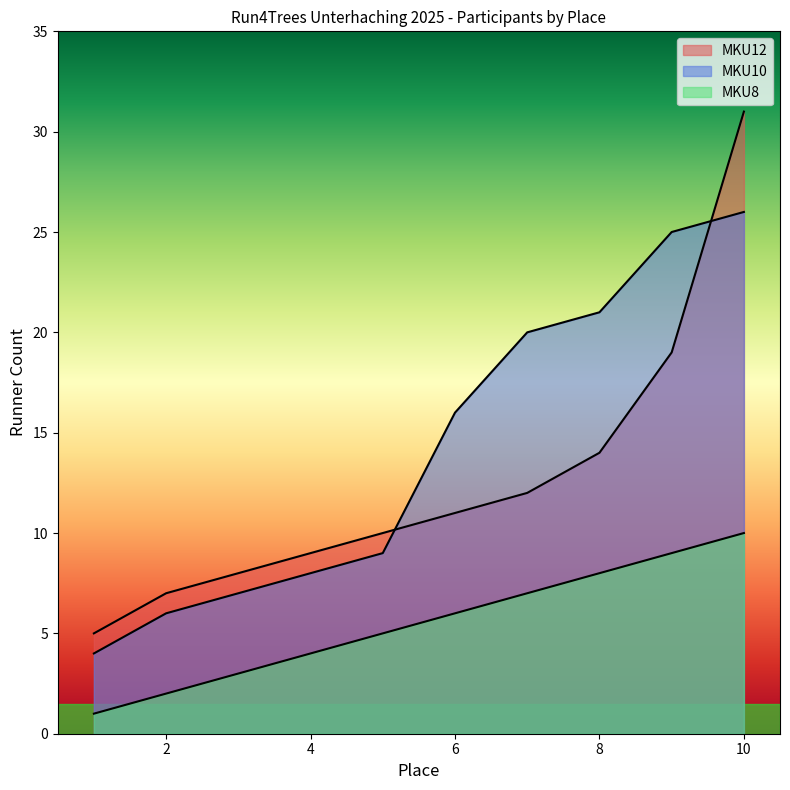

What is the minimum value shown in the chart?

1